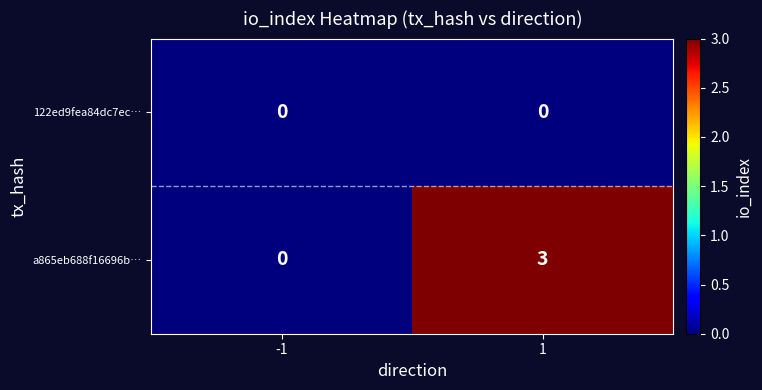

What is the maximum value shown in the chart?

3